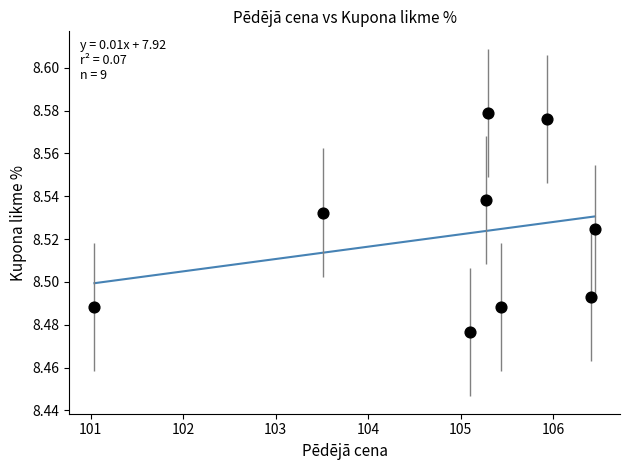

What is the average X value?

104.9